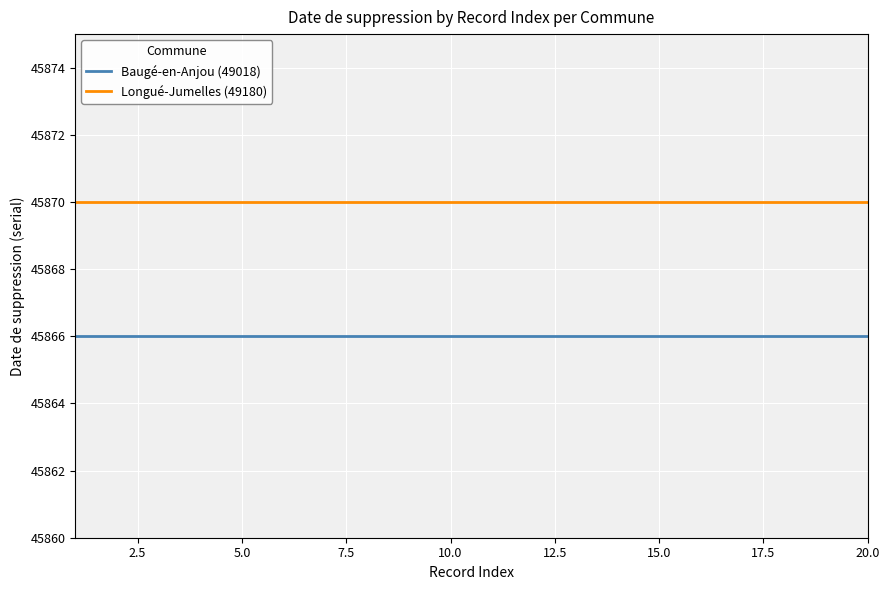

What are all the series names shown in the legend?

Baugé-en-Anjou (49018), Longué-Jumelles (49180)